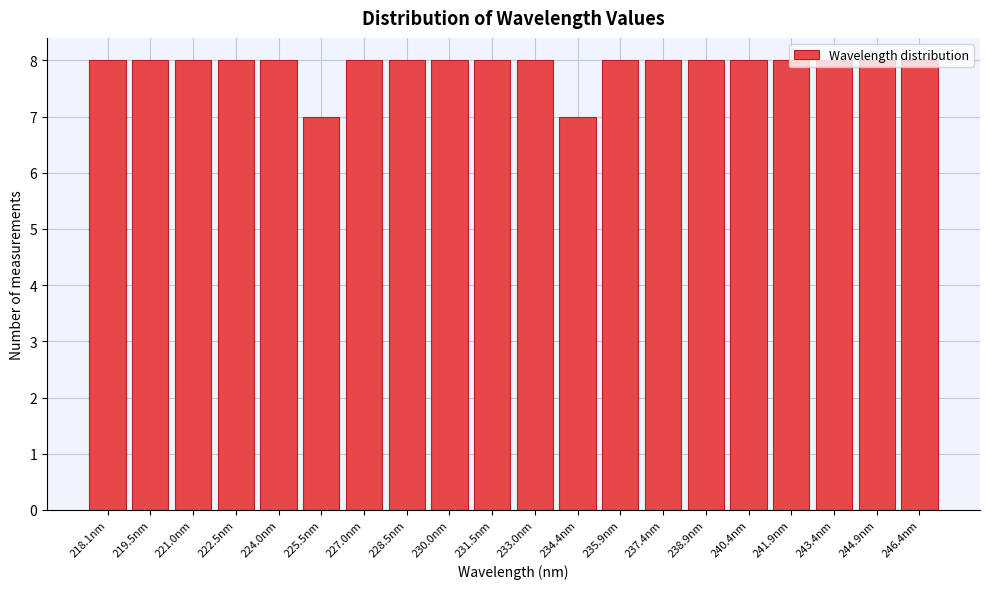

What is the sum of all values?

158